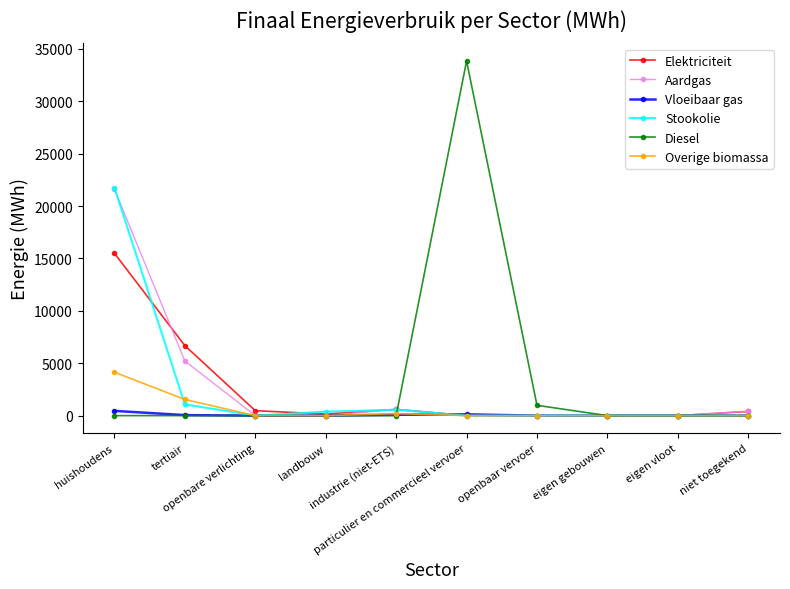

What is the value of the Aardgas point at the 1st from the left?

21621.5